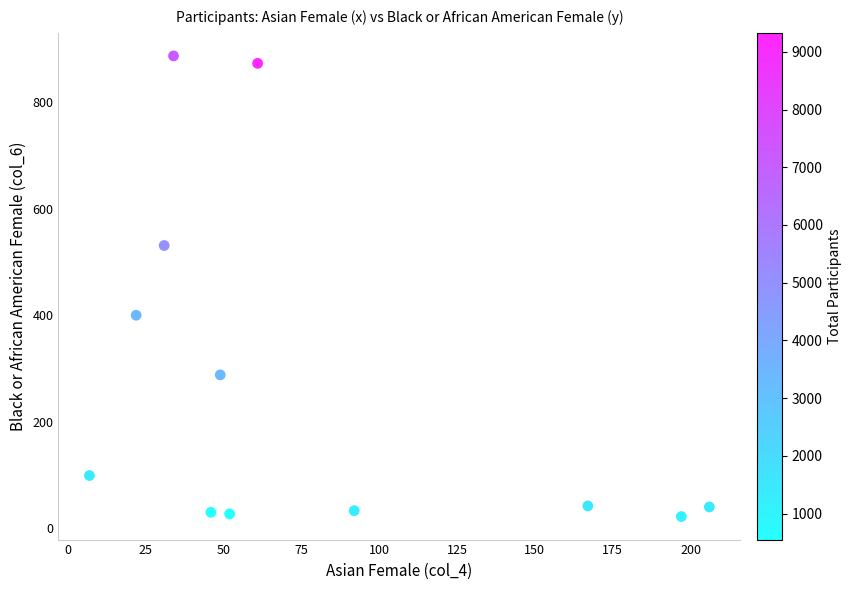

What Y value in the scatter plot is closest to 454?

400